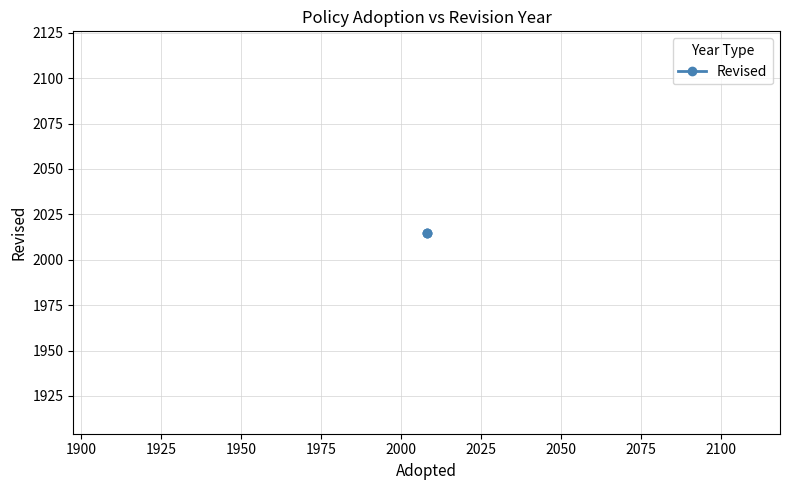

What is the greatest value displayed?

2016